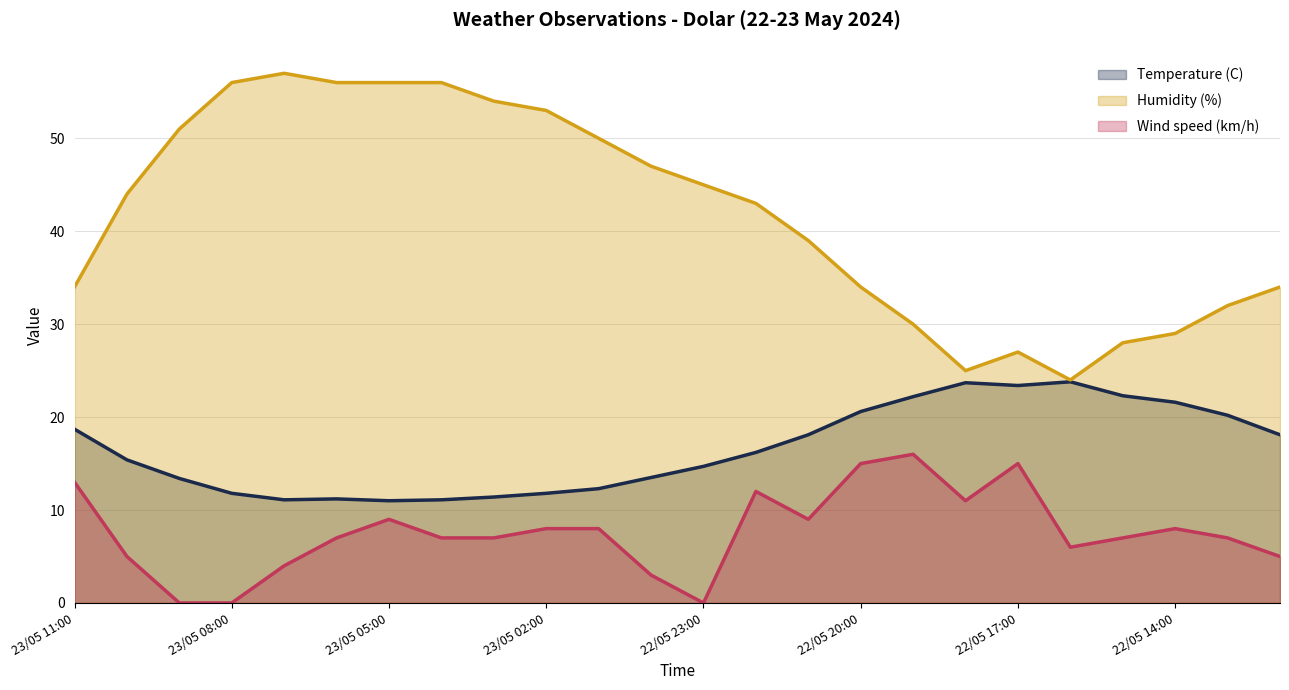

The Wind speed (km/h) series shows 13.0 at 23/05 11:00. True or false?

True